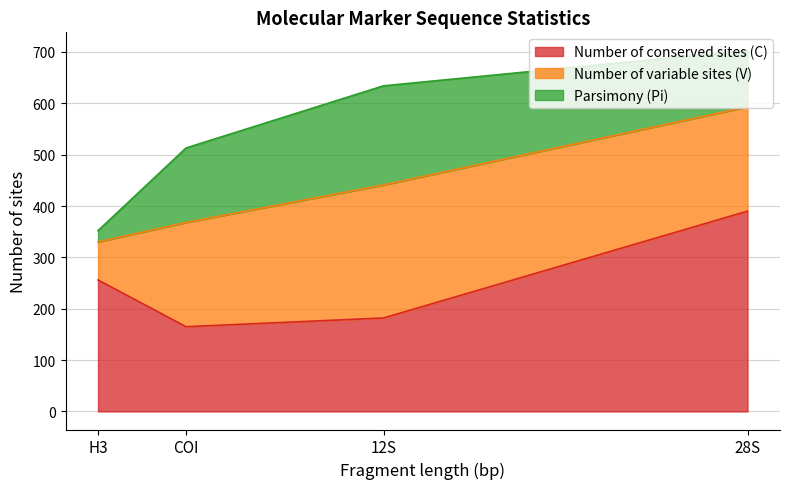

Where does the Number of conserved sites (C) series first go above 256?

28S